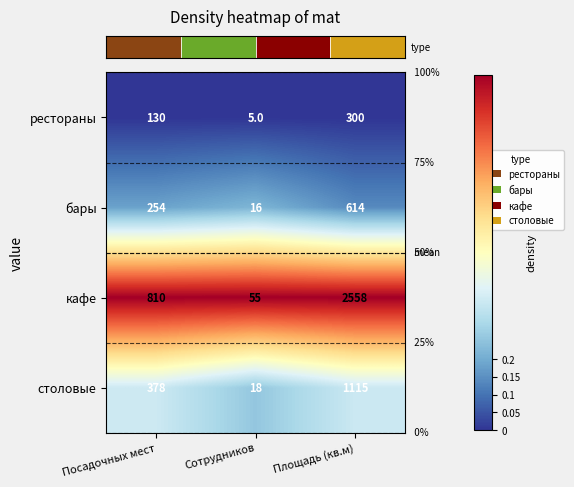

Which series changed the most between Сотрудников and Площадь (кв.м)?

кафе